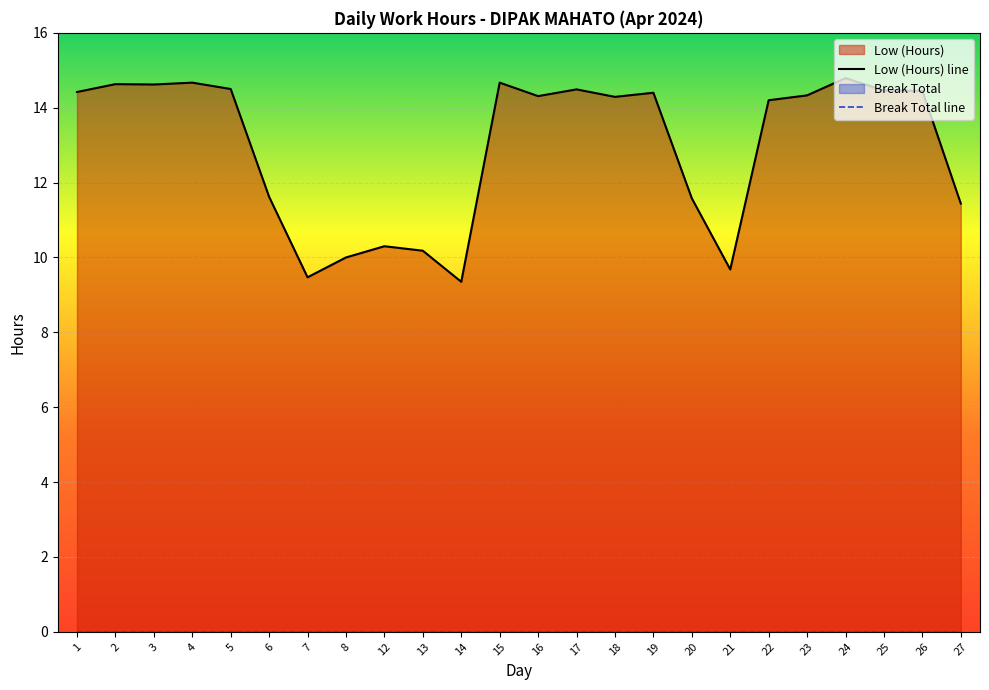

What is the change in value from 14 to 25?

+5.1